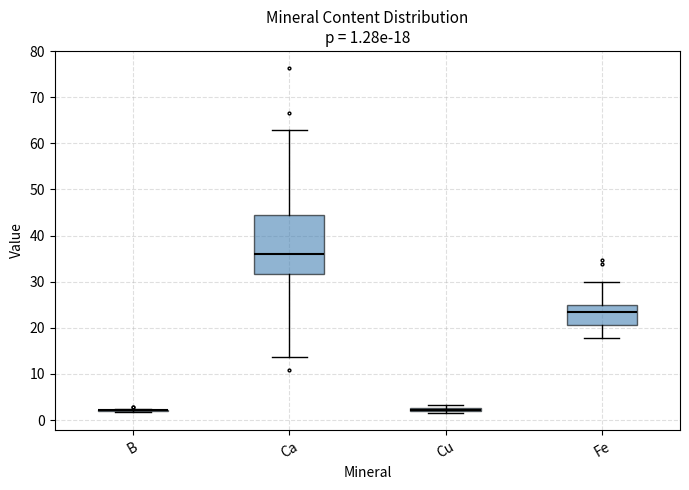

Comparing the boxes themselves (not the whiskers), which one is the tallest?

Ca